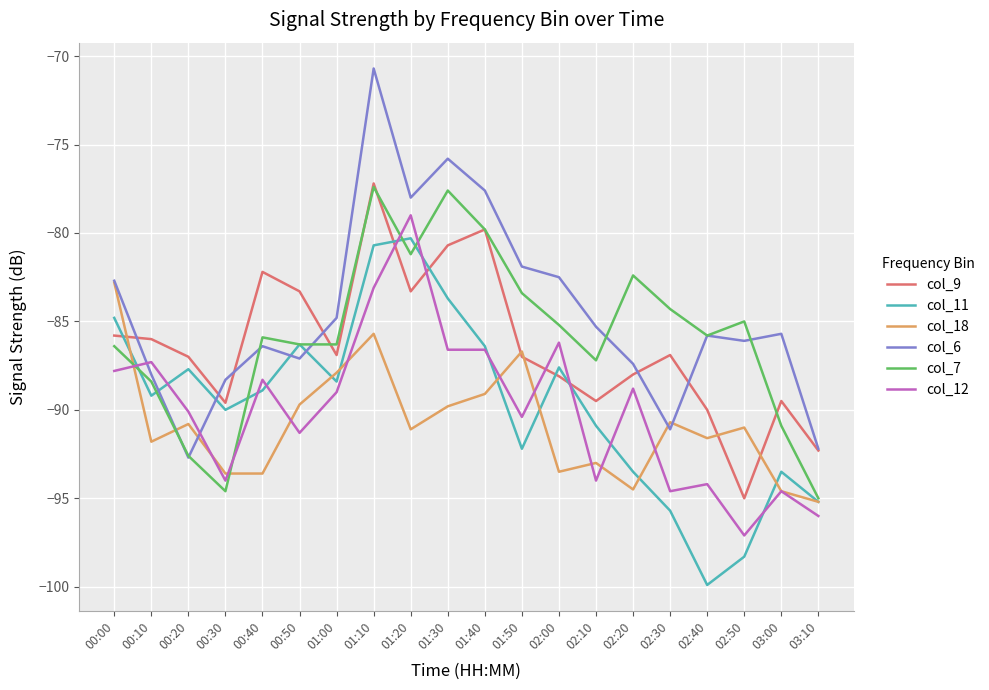

What position from the right is 02:00?

8